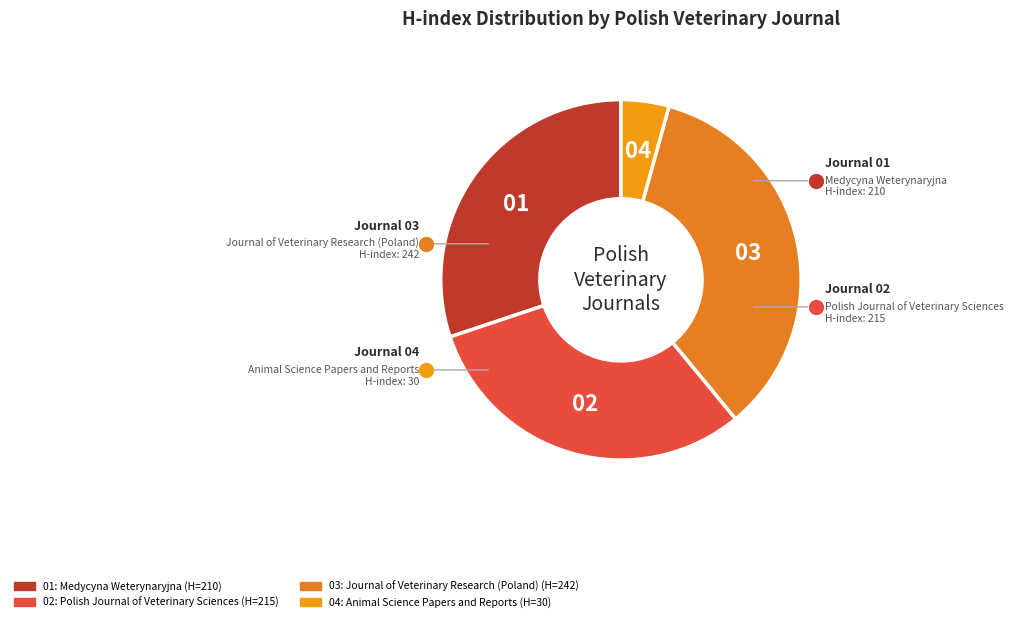

Is there any slice that represents more than half of the pie?

No